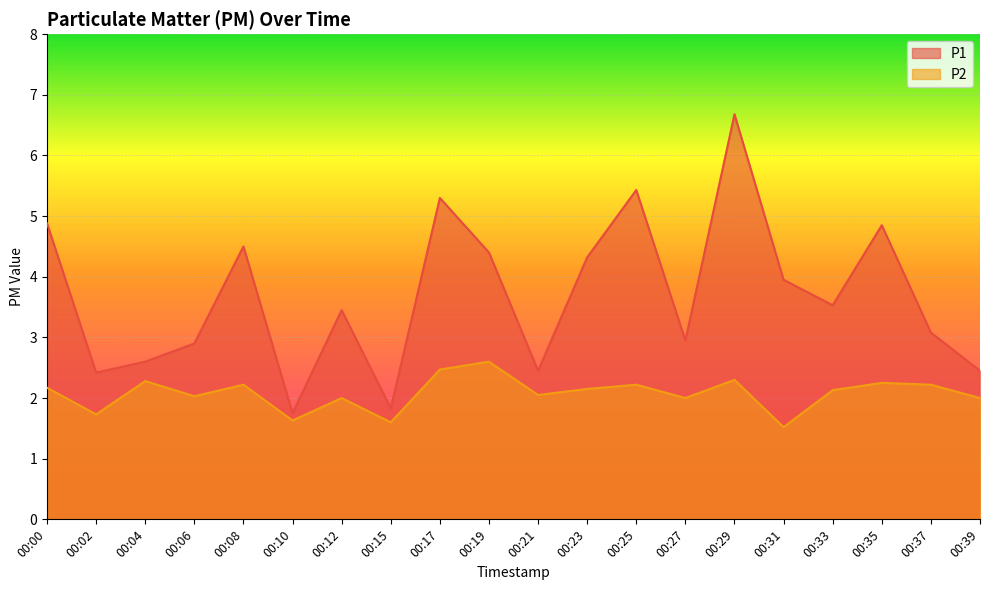

What is the value of the P2 point at the 18th from the left?

2.2